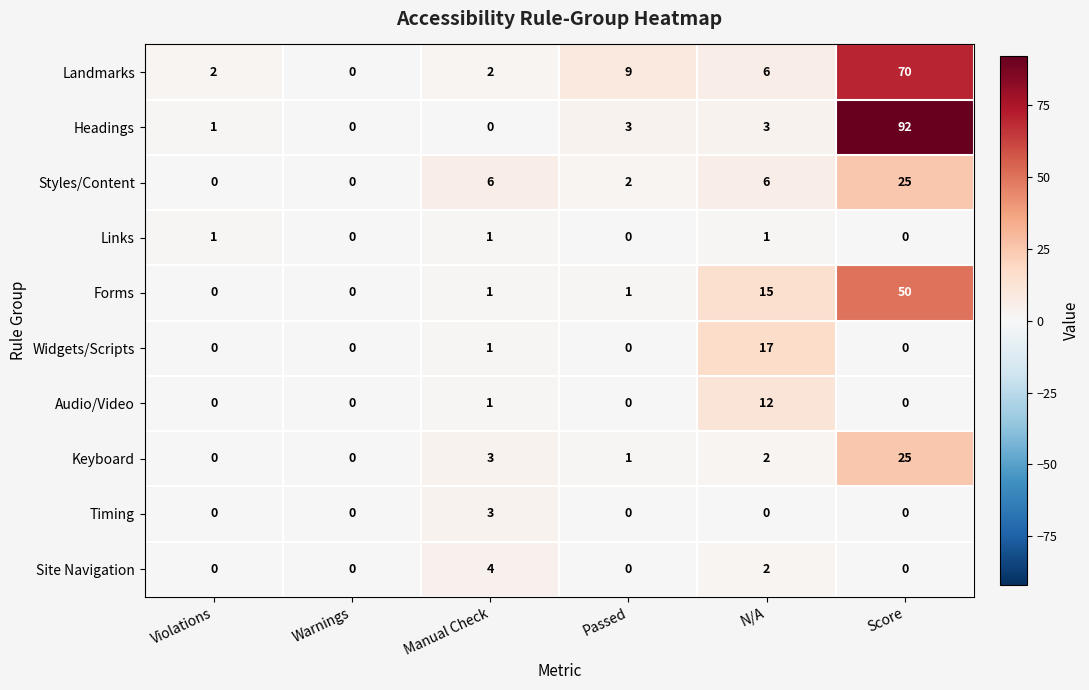

The value of Landmarks at Violations is 1. True or false?

False